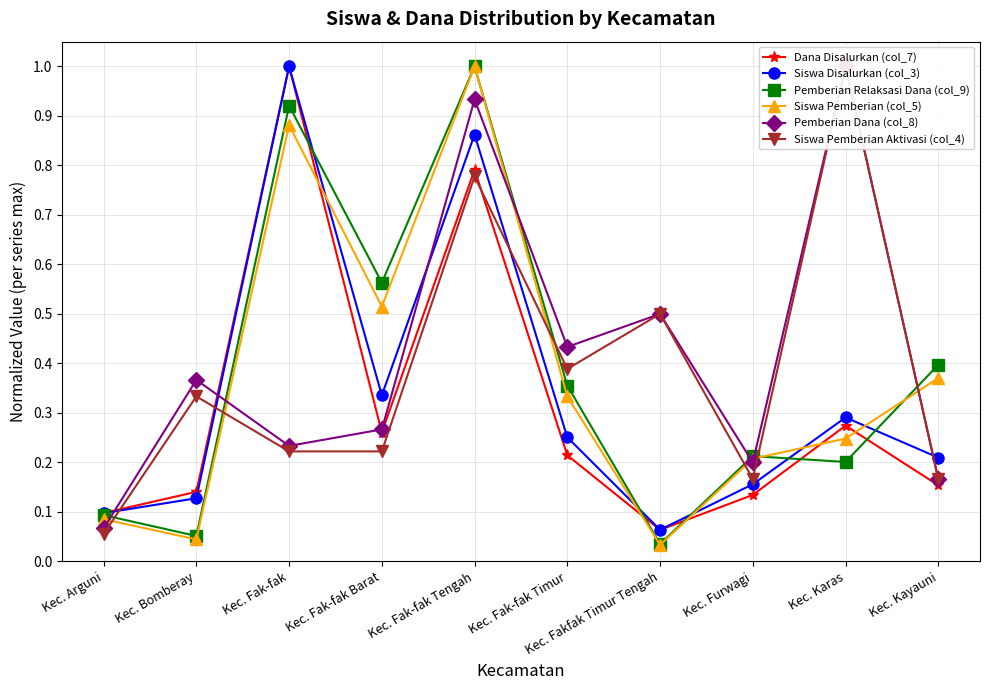

What is the value of the Pemberian Relaksasi Dana (col_9) point at the 5th from the left?

1.0